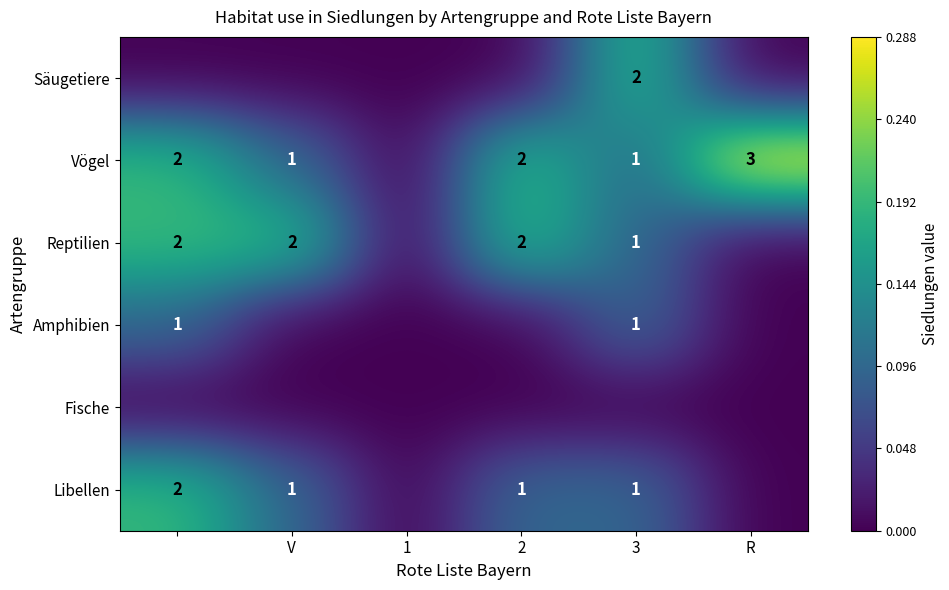

Is it true that Amphibien equals 2 at 3?

False